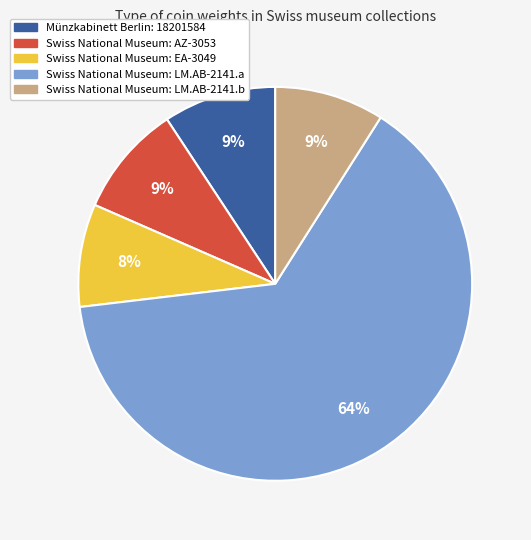

To the nearest percent, what is the average slice percentage?

20%